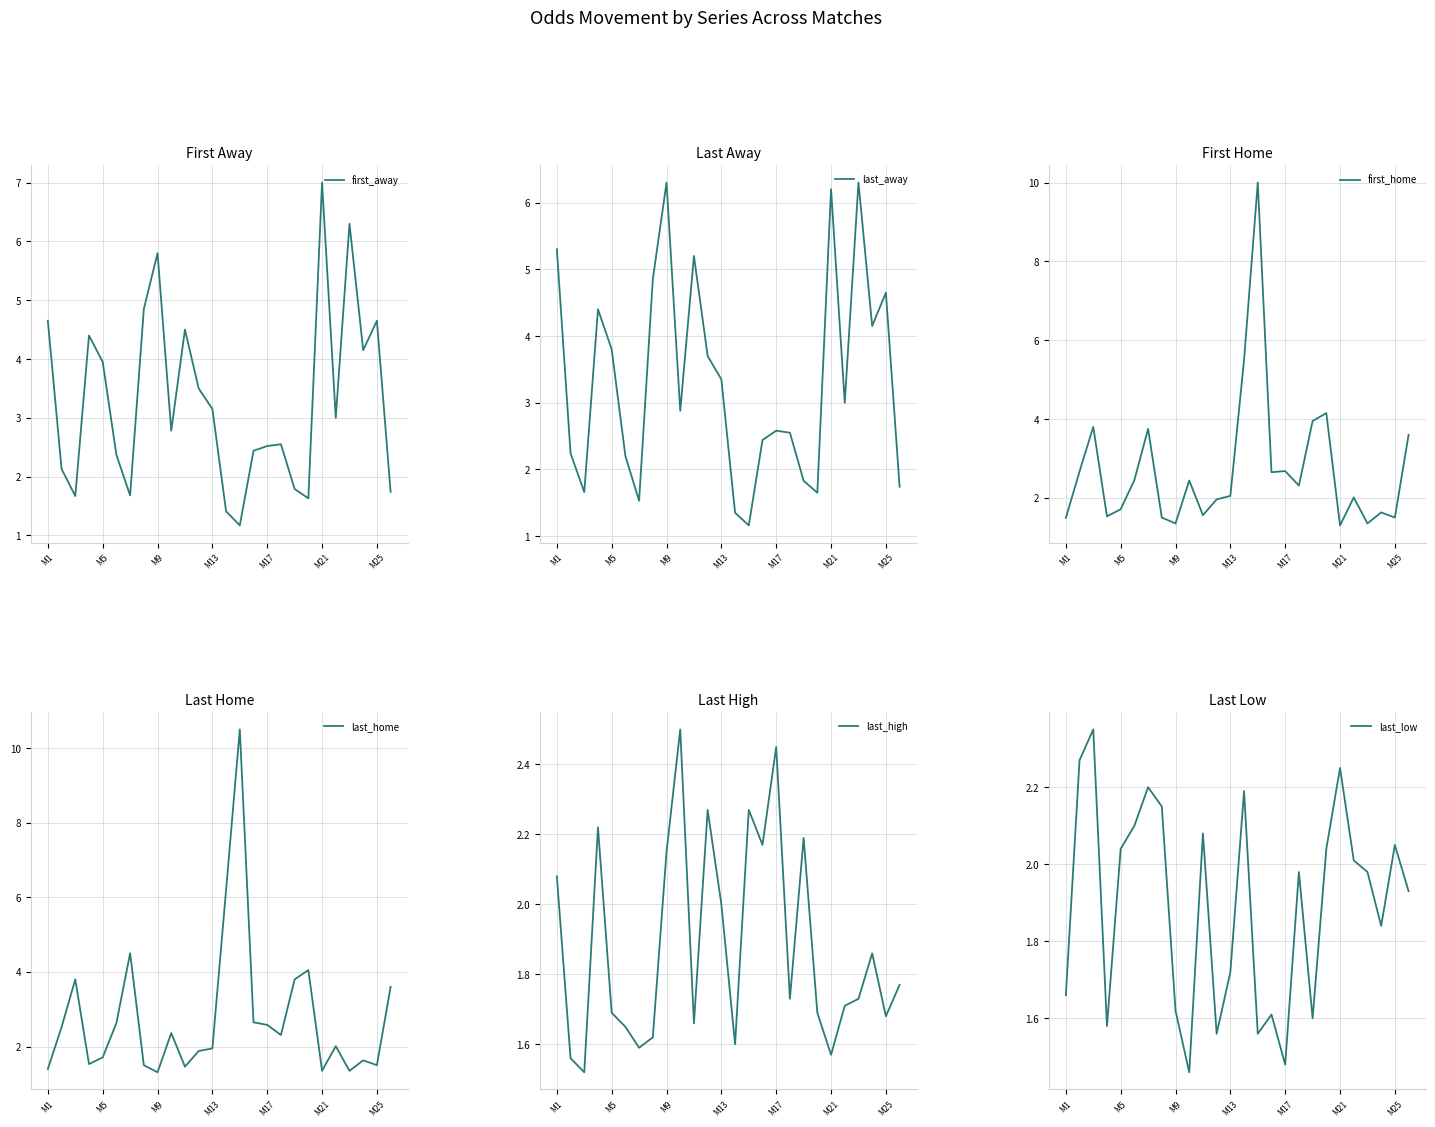

Between 7 and 18, which is larger?

7